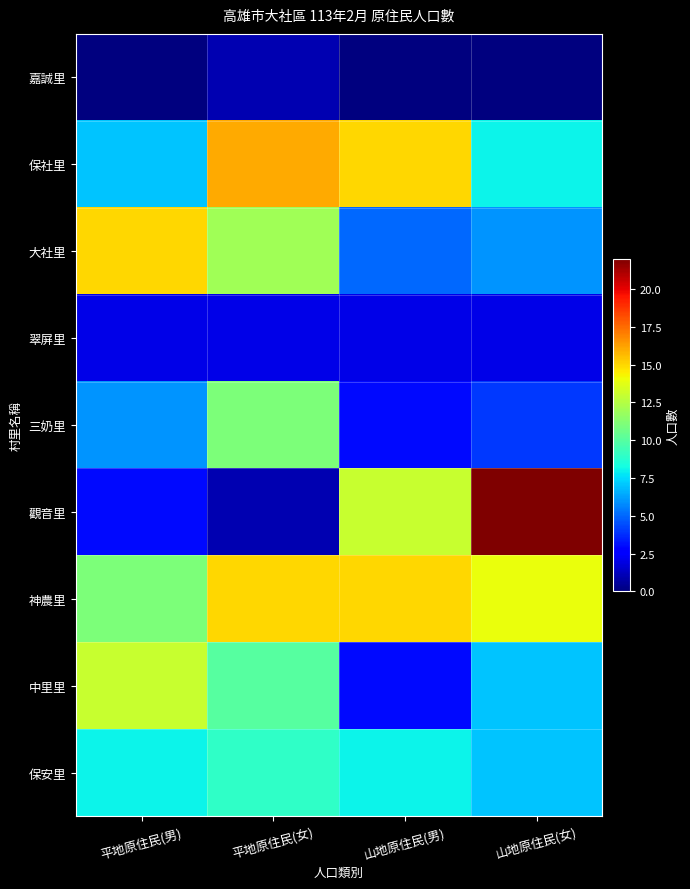

Reading left to right, transcribe all the data shown in this chart.

嘉誠里: 平地原住民(男)=0	平地原住民(女)=1	山地原住民(男)=0	山地原住民(女)=0
保社里: 平地原住民(男)=7	平地原住民(女)=16	山地原住民(男)=15	山地原住民(女)=8
大社里: 平地原住民(男)=15	平地原住民(女)=12	山地原住民(男)=5	山地原住民(女)=6
翠屏里: 平地原住民(男)=2	平地原住民(女)=2	山地原住民(男)=2	山地原住民(女)=2
三奶里: 平地原住民(男)=6	平地原住民(女)=11	山地原住民(男)=3	山地原住民(女)=4
觀音里: 平地原住民(男)=3	平地原住民(女)=1	山地原住民(男)=13	山地原住民(女)=22
神農里: 平地原住民(男)=11	平地原住民(女)=15	山地原住民(男)=15	山地原住民(女)=14
中里里: 平地原住民(男)=13	平地原住民(女)=10	山地原住民(男)=3	山地原住民(女)=7
保安里: 平地原住民(男)=8	平地原住民(女)=9	山地原住民(男)=8	山地原住民(女)=7